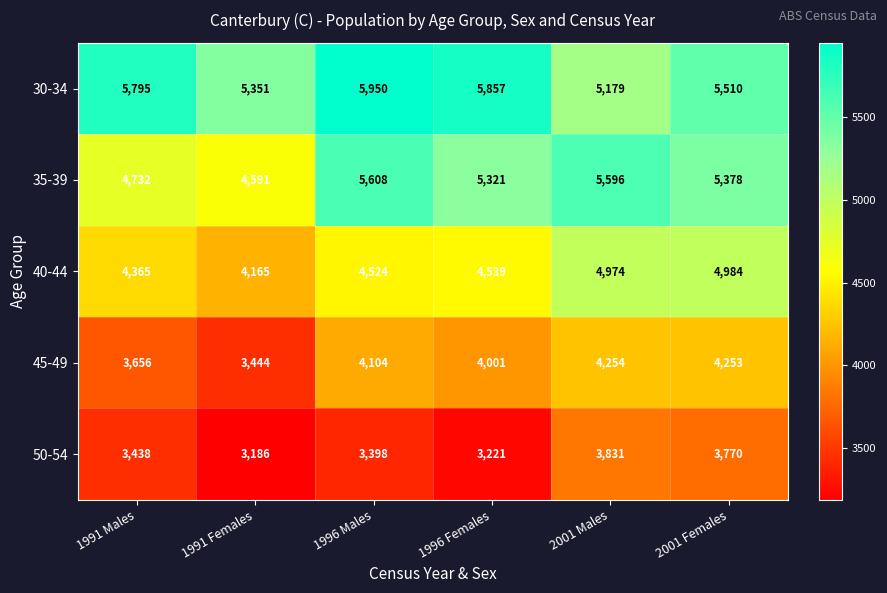

What is the total value across all series at 2001 Males?

23834